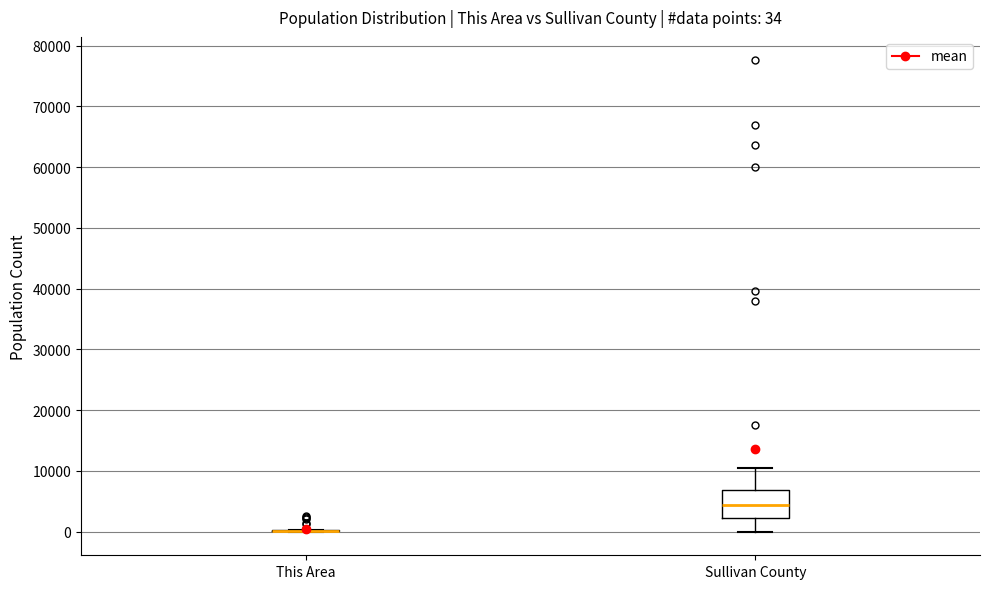

Comparing the boxes themselves (not the whiskers), which one is the tallest?

Sullivan County